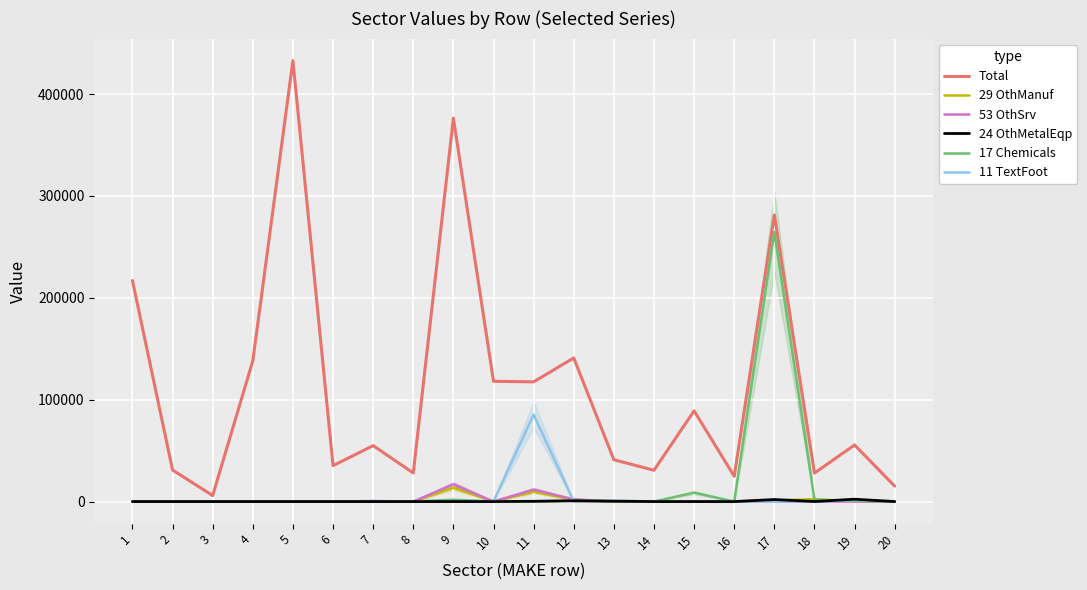

Which series has the largest total across all categories?

Total